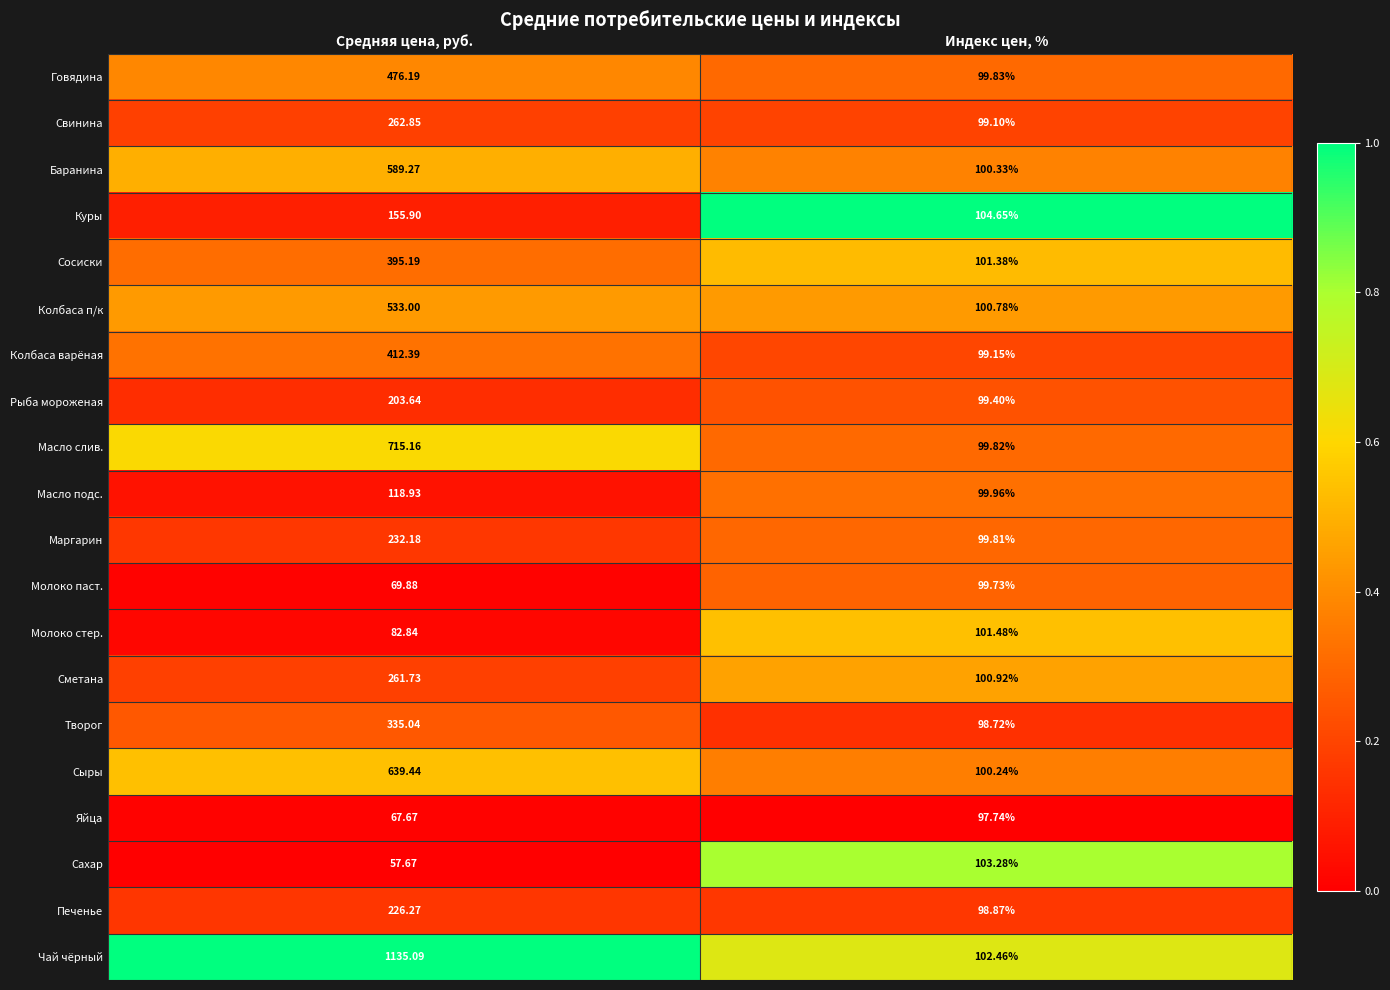

At which label is Масло подс. closest to 109?

Индекс цен, %